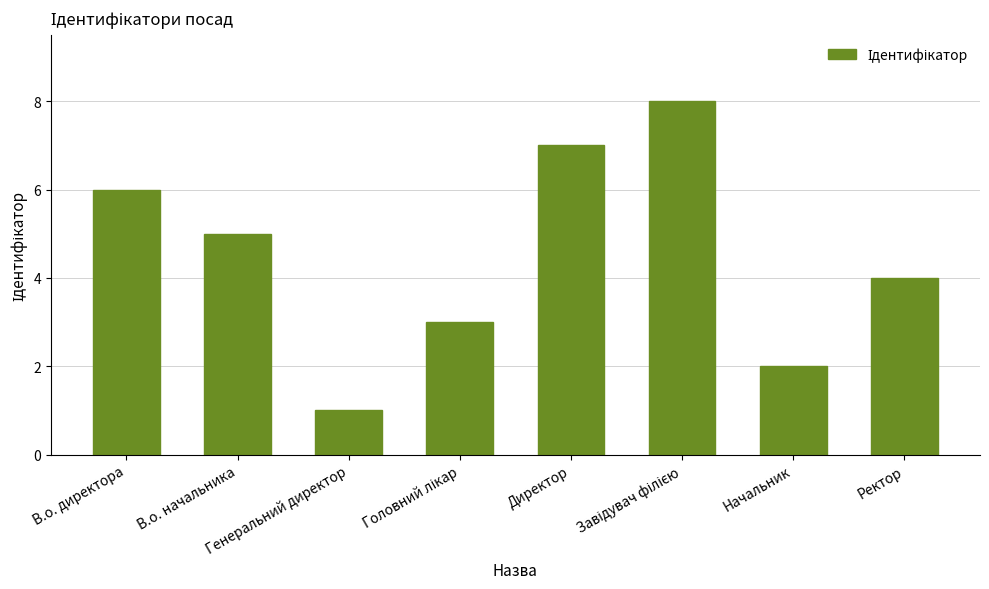

Reading left to right, list all the values displayed in this chart.

6	5	1	3	7	8	2	4